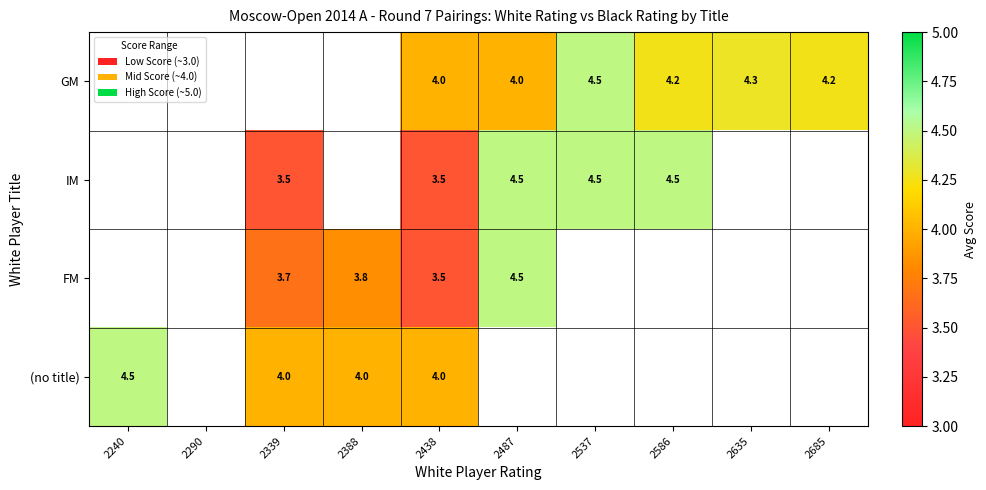

The FM series shows 3.8 at 2388. True or false?

True